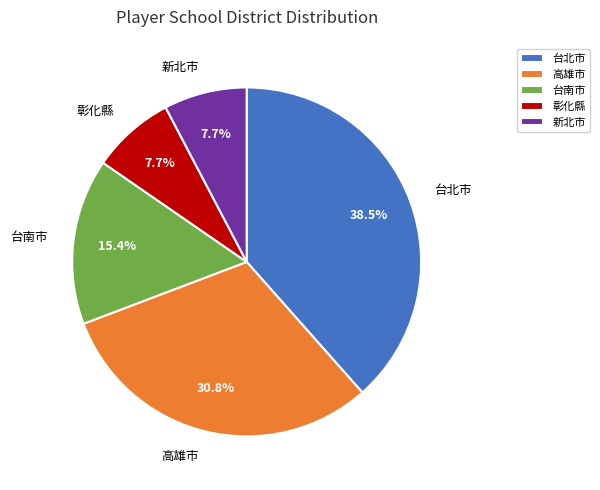

Does any single category account for the majority?

No